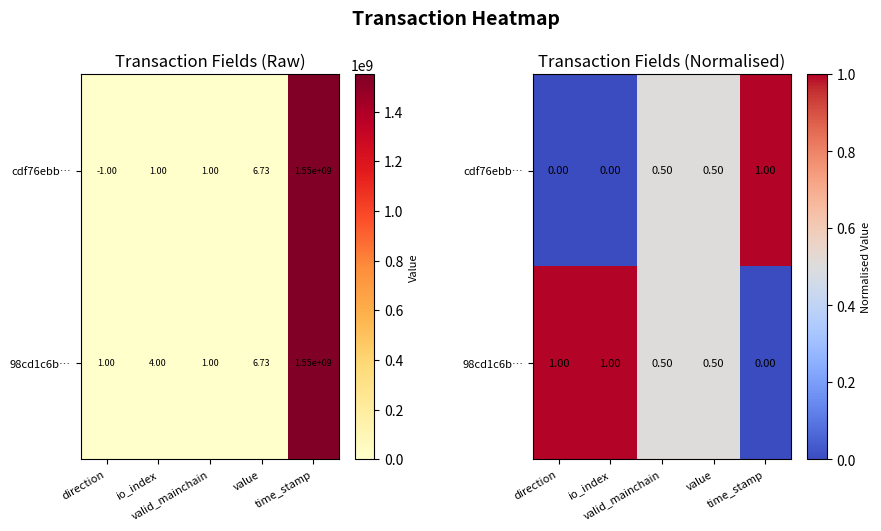

How many cdf76ebb… values are between 0 and 1?

5